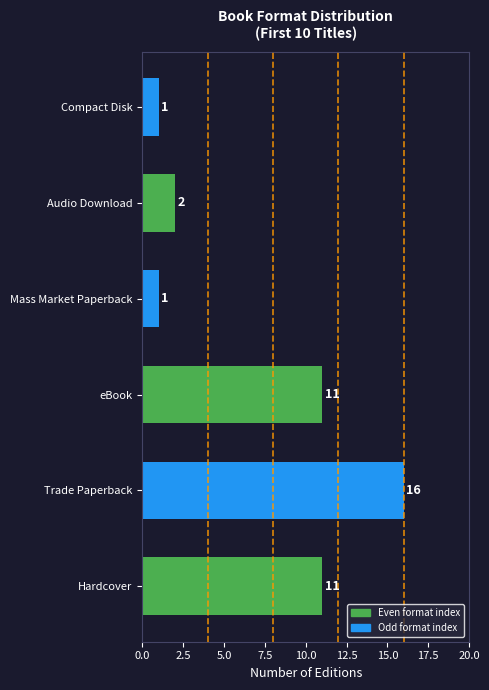

Which label corresponds to the largest value in the chart?

Trade Paperback